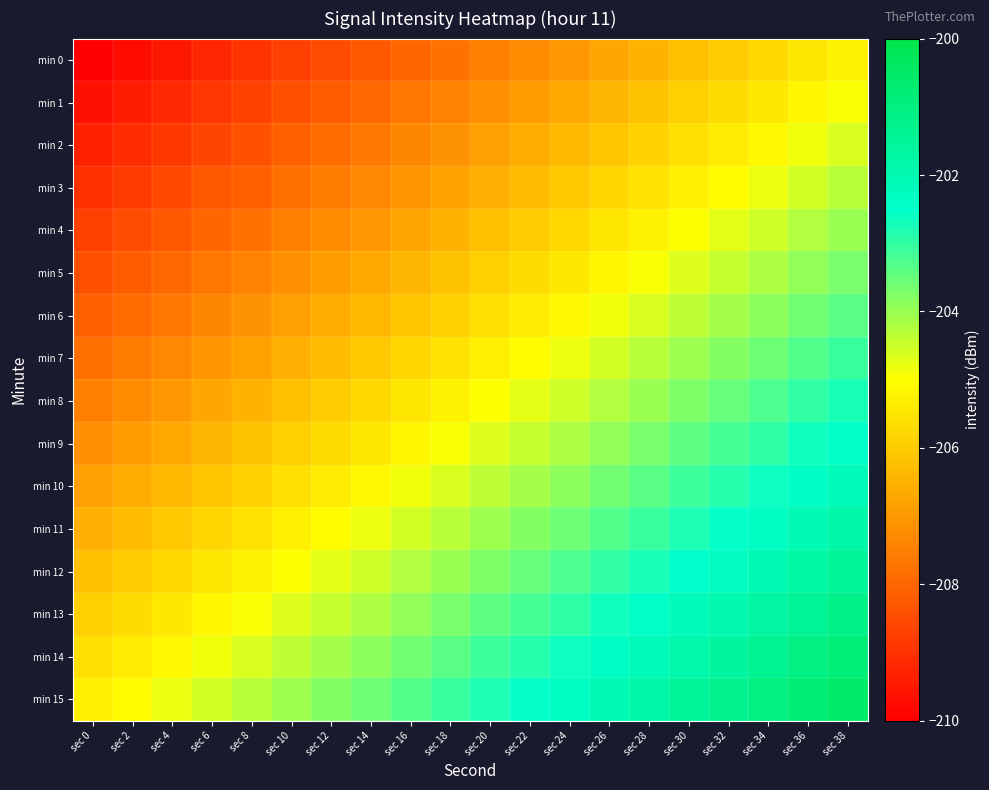

What is the total value across all series at sec 28?

-3266.5